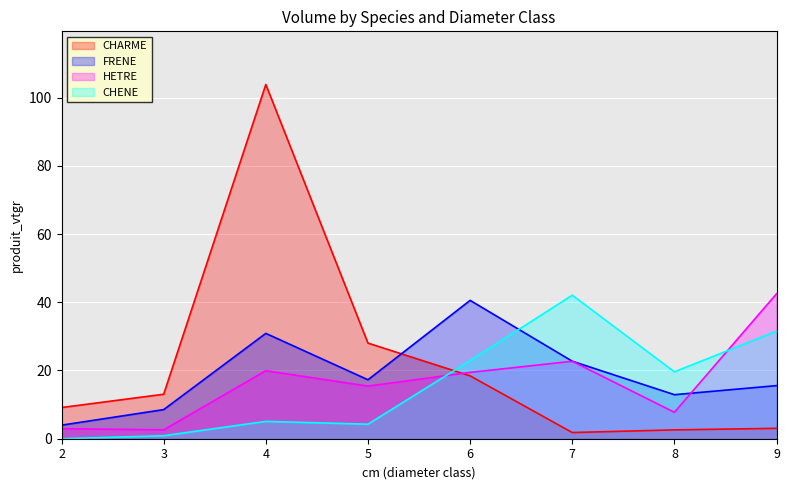

What is the difference between the highest and lowest values at 5?

23.8